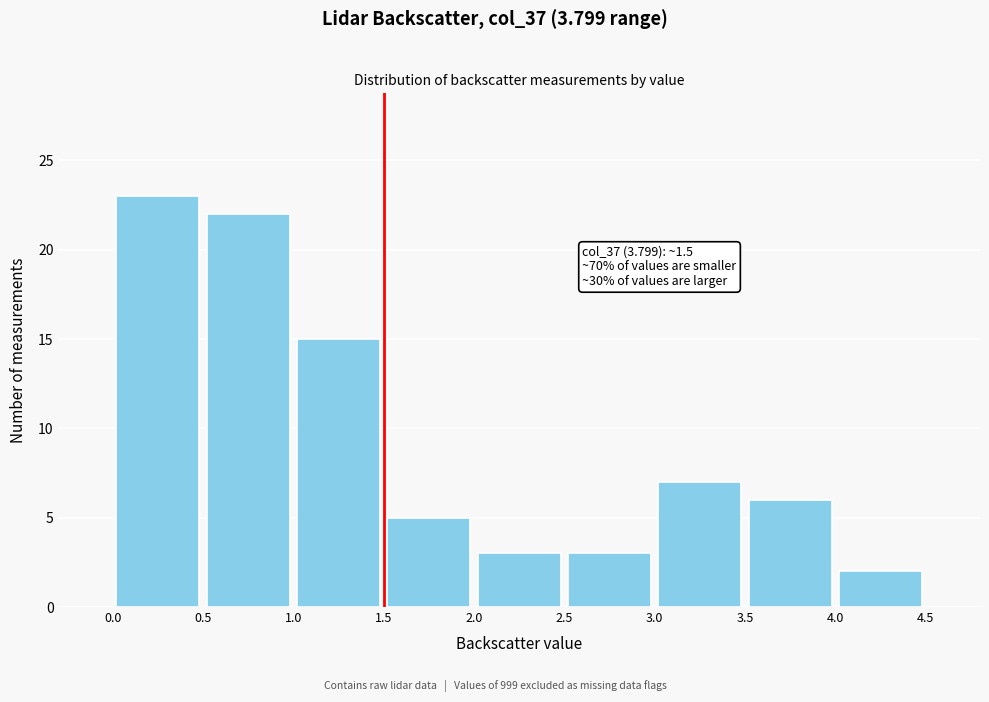

Over which range of the x-axis is the bar tallest?

0.0 to 0.5